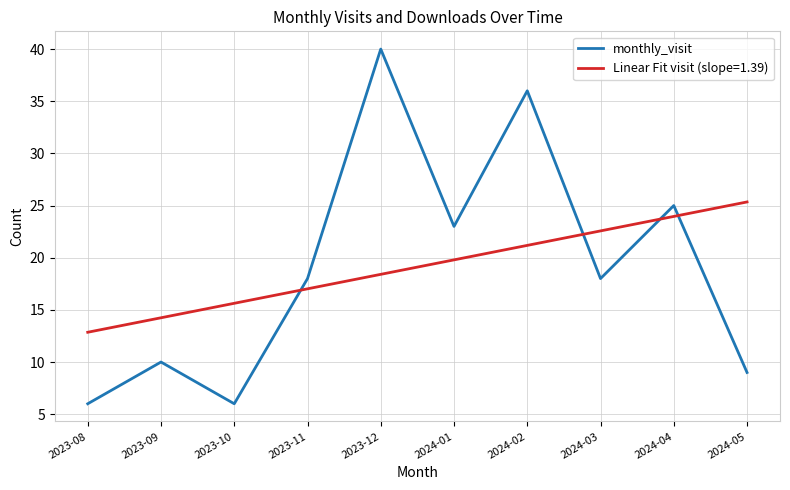

At 2023-08, list the series in order from smallest to largest.

monthly_visit, Linear Fit visit (slope=1.39)